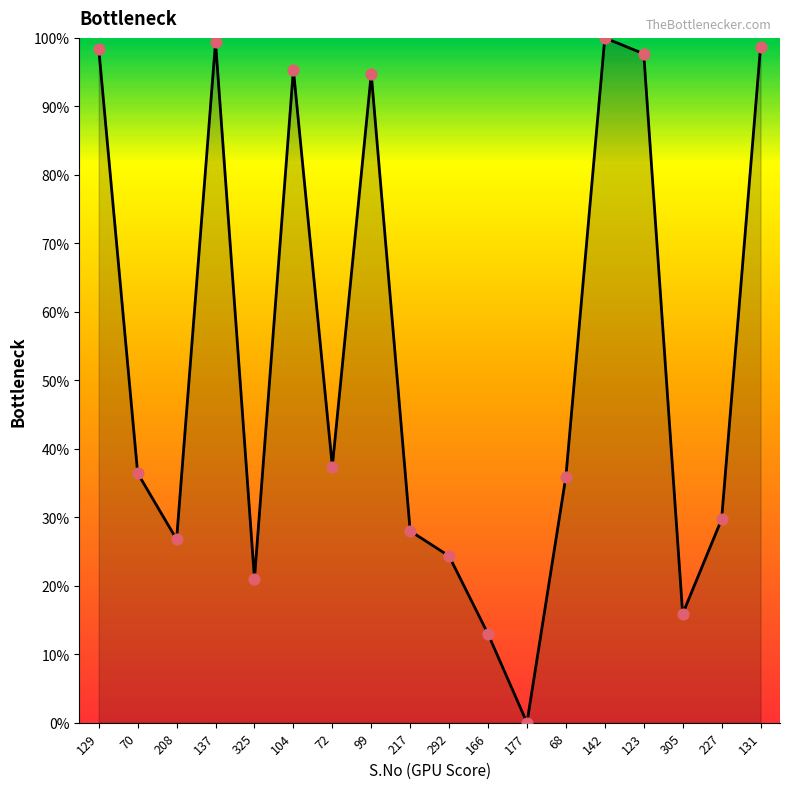

Which has a higher value, 177 or 137?

137